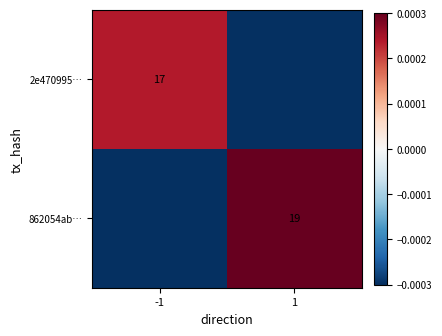

At how many categories does at least one series exceed 0?

2